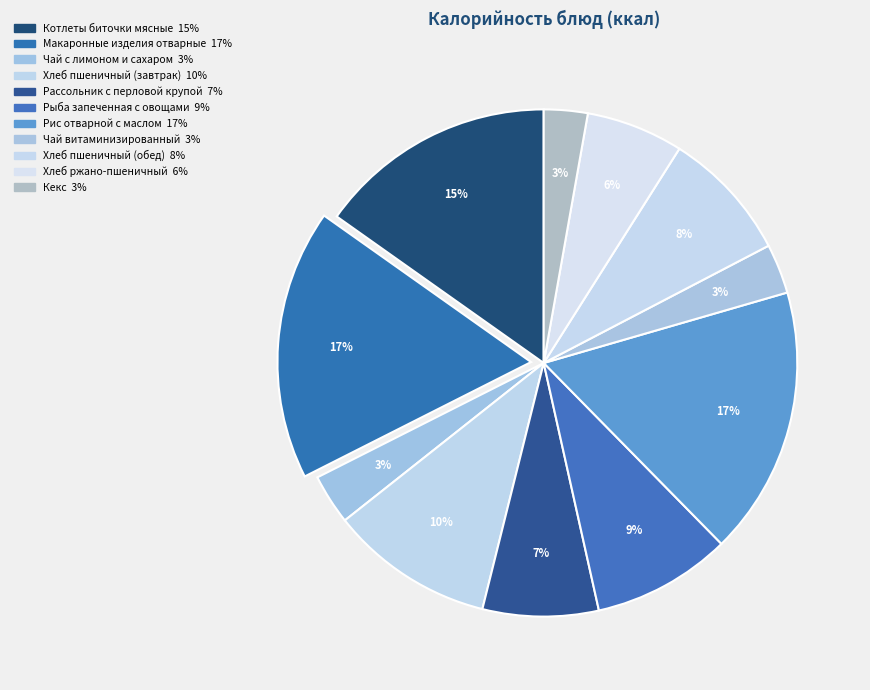

Does Чай с лимоном и сахаром account for over 50% of the chart?

No